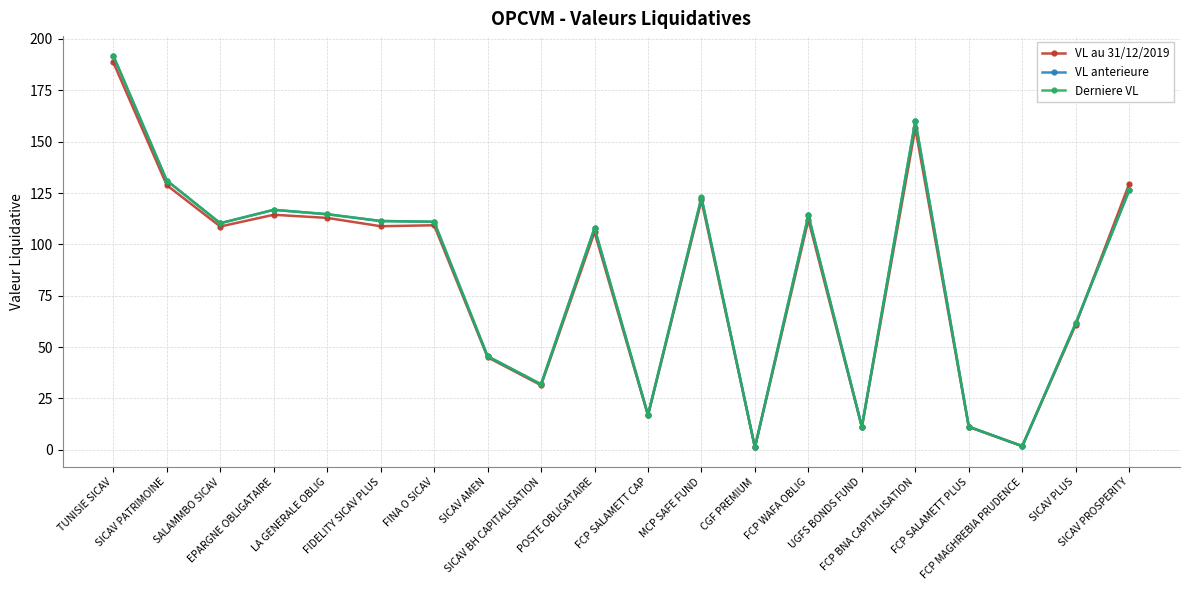

Which series has the largest range (max minus min)?

Derniere VL